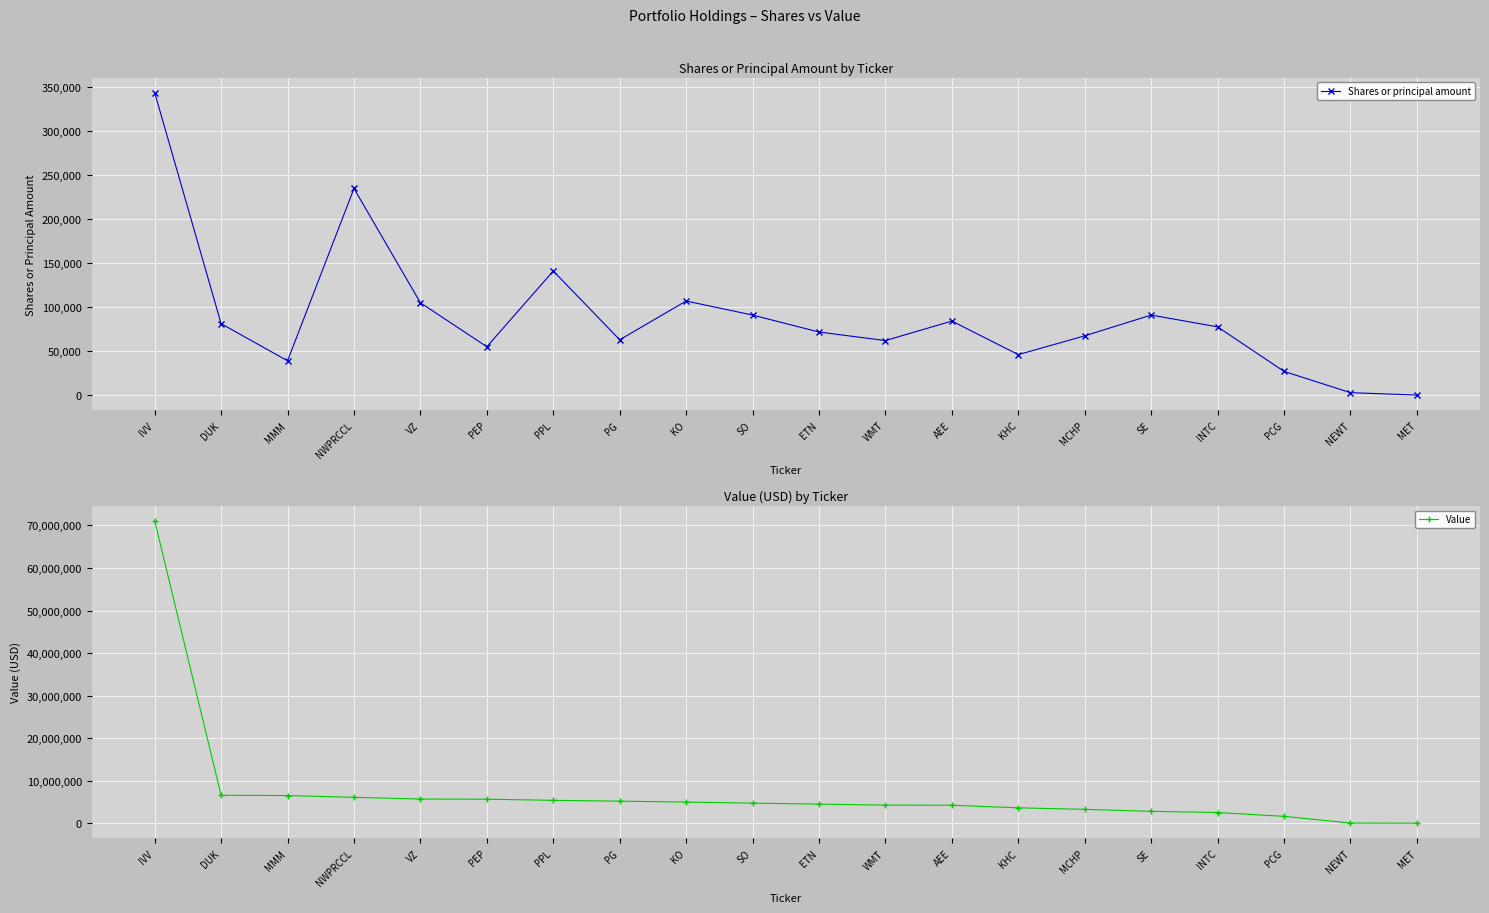

What are all the series names shown in the legend?

Shares or principal amount, Value